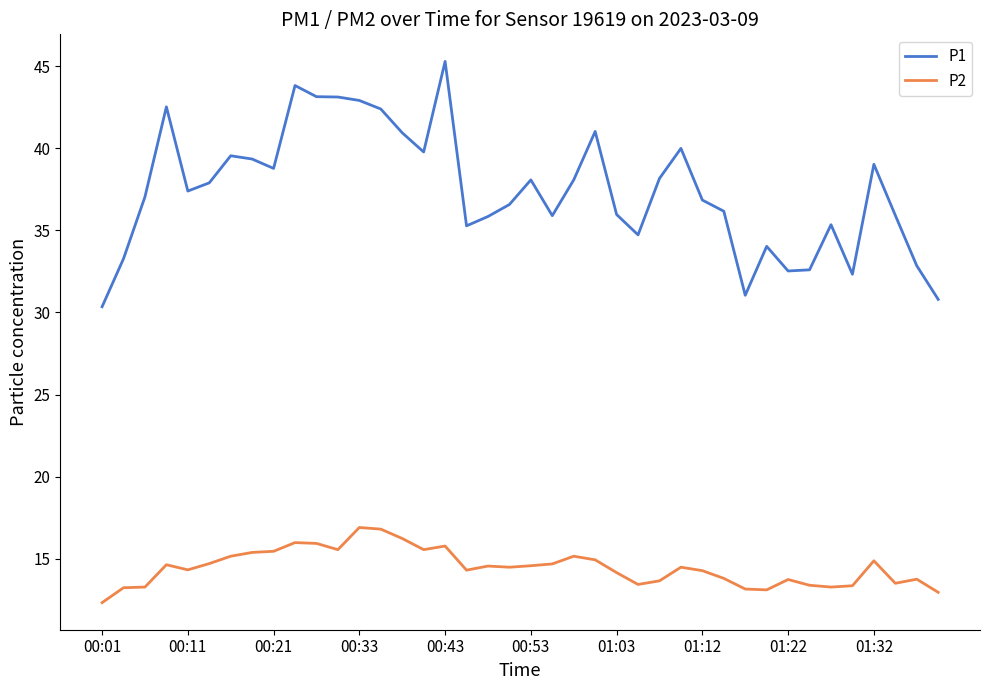

What is the minimum value for P2?

12.3